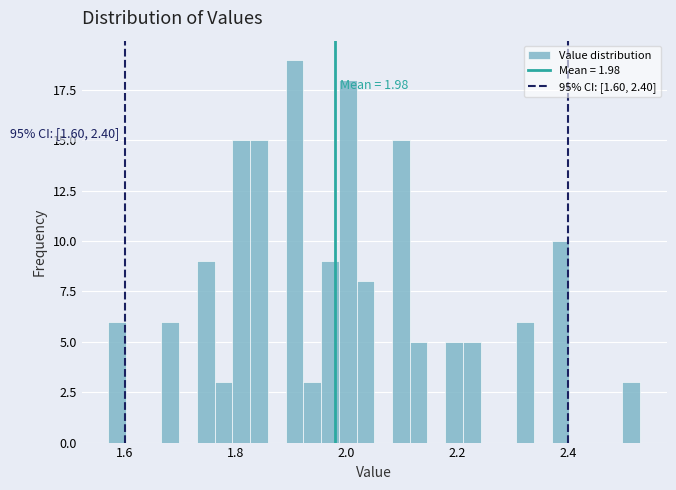

Around what value on the x-axis is the tallest bar? Give the approximate position of its centre, as read against the axis.

1.90